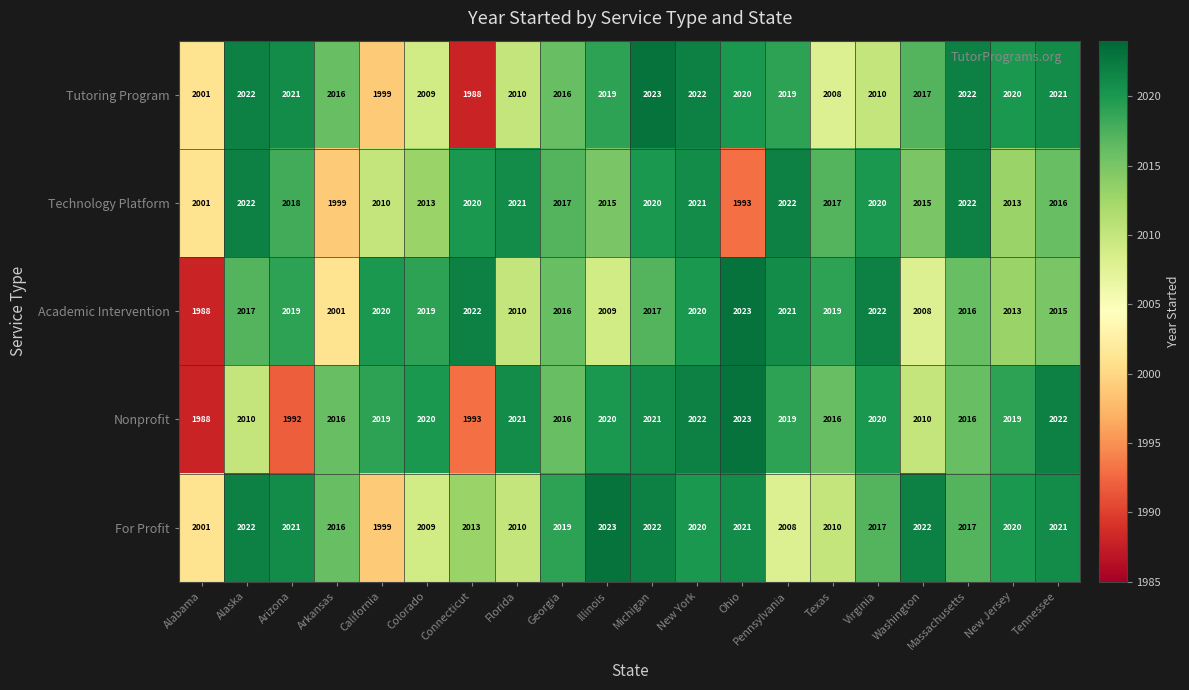

What is the minimum value shown in the chart?

1988